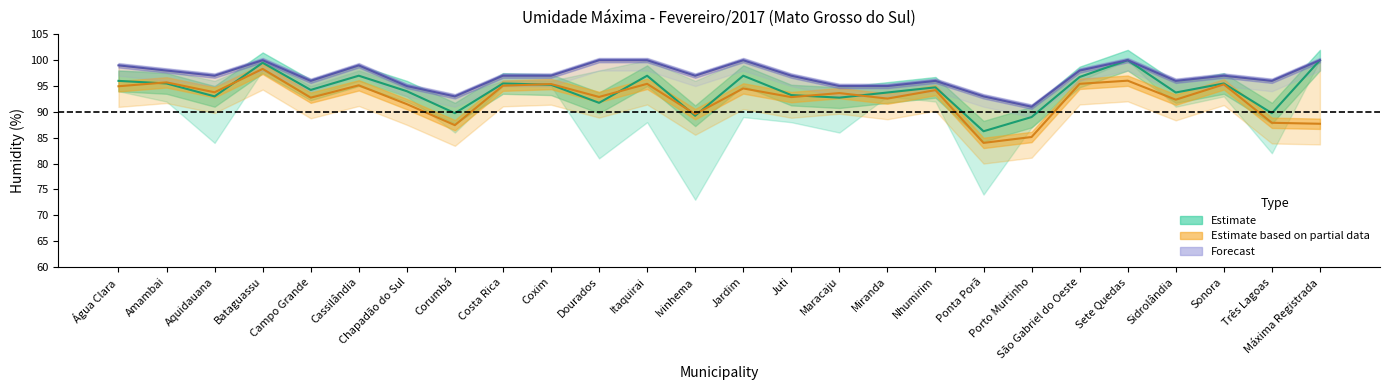

What is the label of the 22nd point from the left?

Sete Quedas